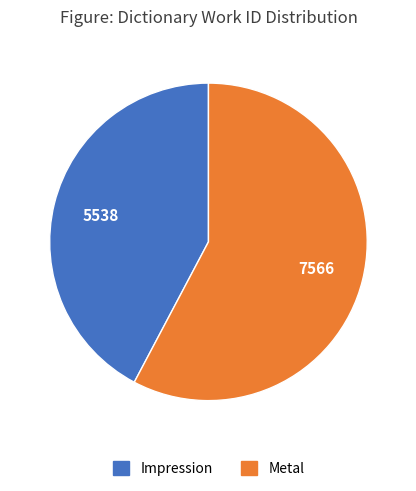

Do Impression and Metal together represent more than half of the pie?

Yes